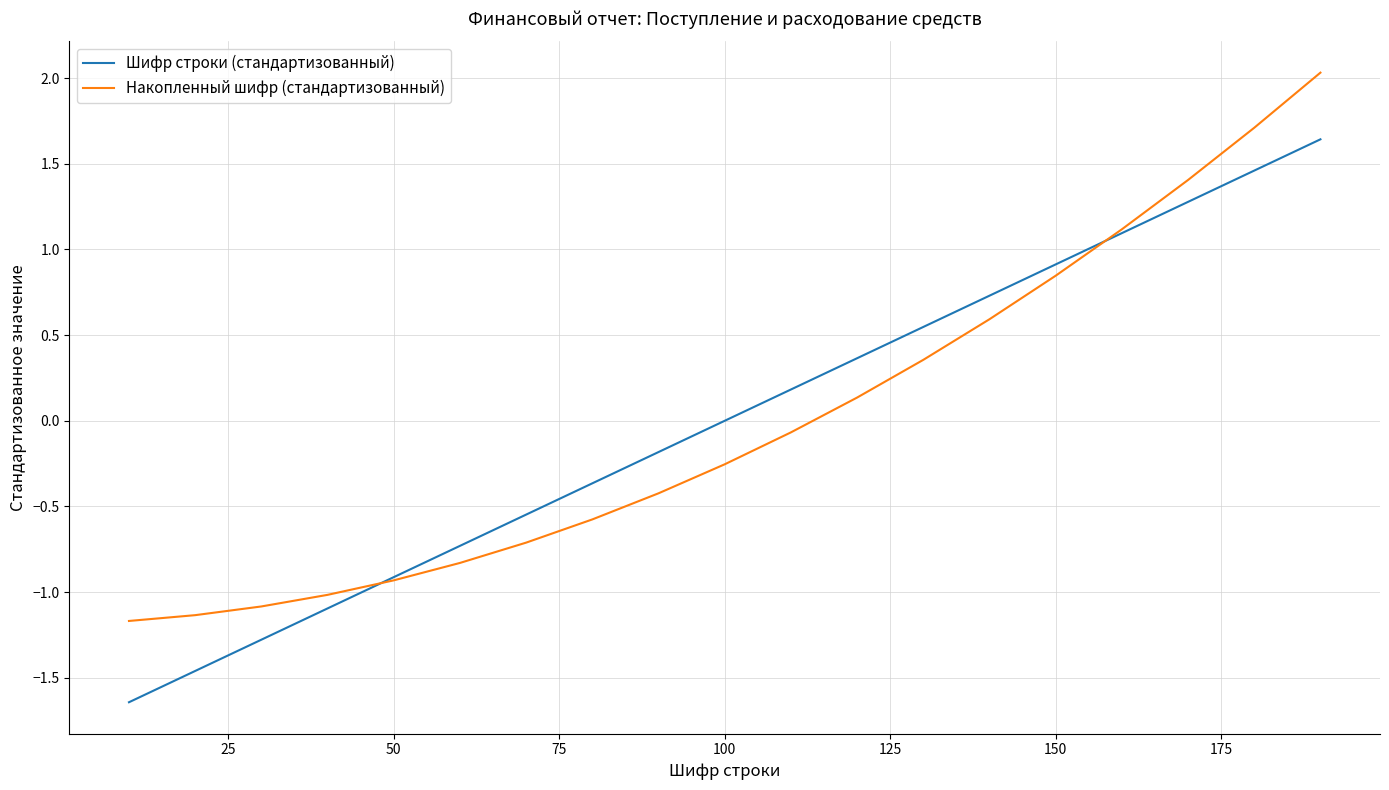

What is the difference between the maximum and minimum values in the Шифр строки (стандартизованный) series?

3.3